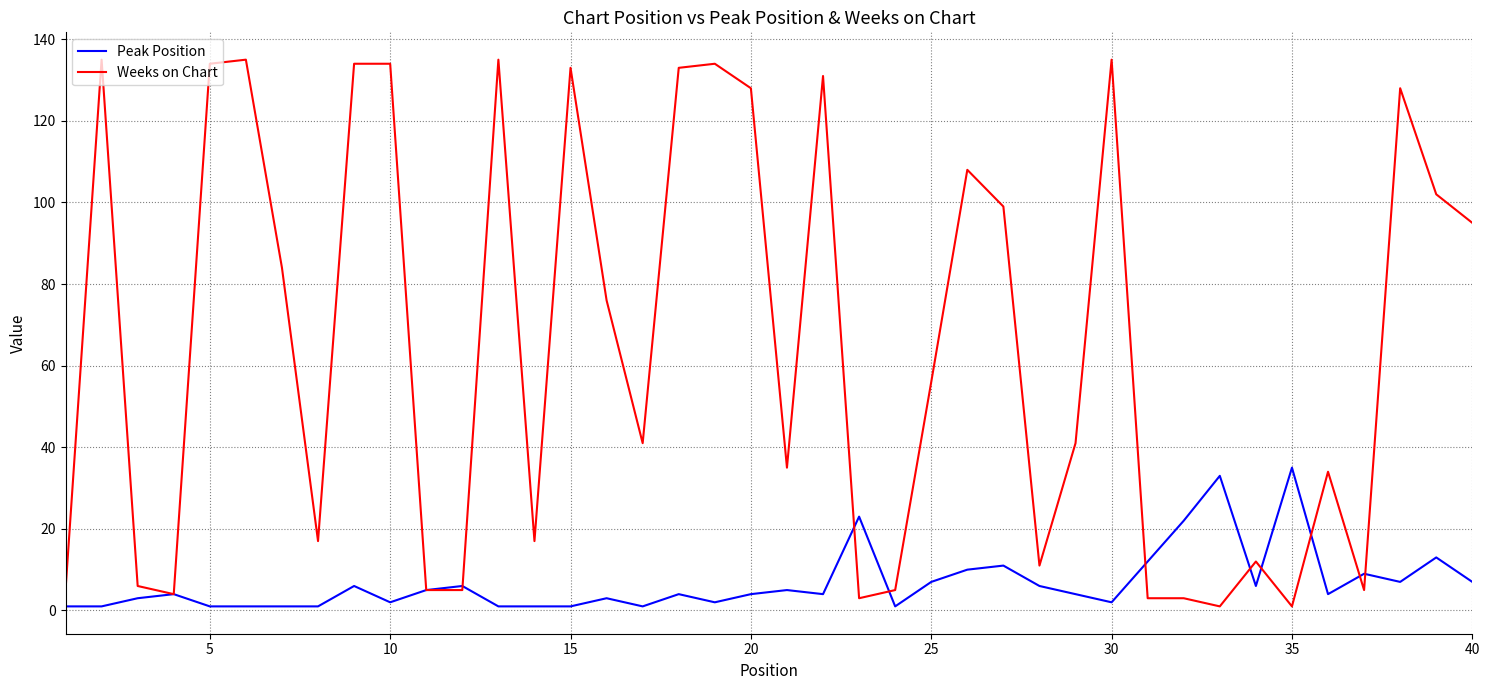

Rank the series by their average value, from highest to lowest.

Weeks on Chart, Peak Position